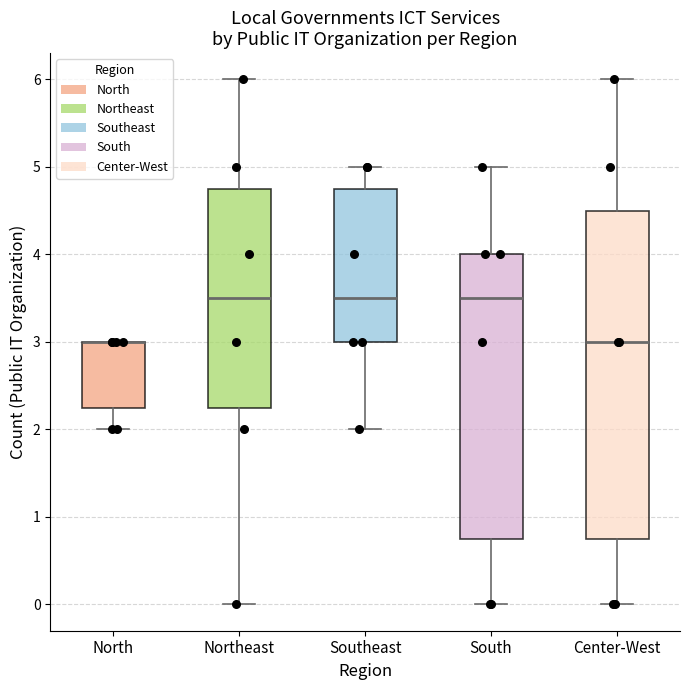

Reading left to right, read every box against the y-axis: the position of its median line, the range the box covers, and the ends of its whiskers. The values are not printed on the chart, so give them approximately, as read against the axis.

North: median 3.0 (drawn on the box's upper edge), box 2.3 to 3.0, whiskers 2.0 to 3.0
Northeast: median 3.5, box 2.3 to 4.8, whiskers 0.0 to 6.0
Southeast: median 3.5, box 3.0 to 4.8, whiskers 2.0 to 5.0
South: median 3.5, box 0.8 to 4.0, whiskers 0.0 to 5.0
Center-West: median 3.0, box 0.8 to 4.5, whiskers 0.0 to 6.0